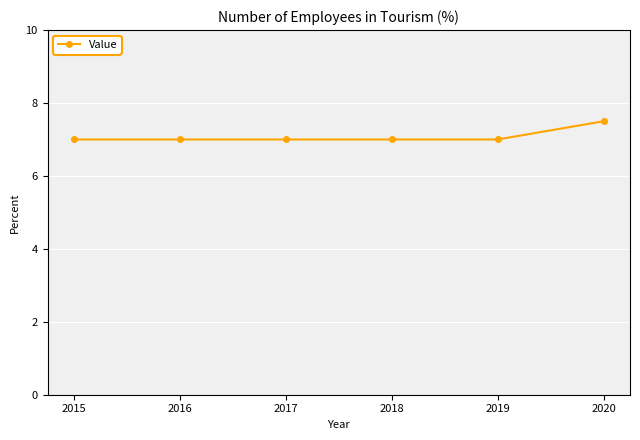

What is the ratio of the value at 2019 to the value at 2015?

1.0